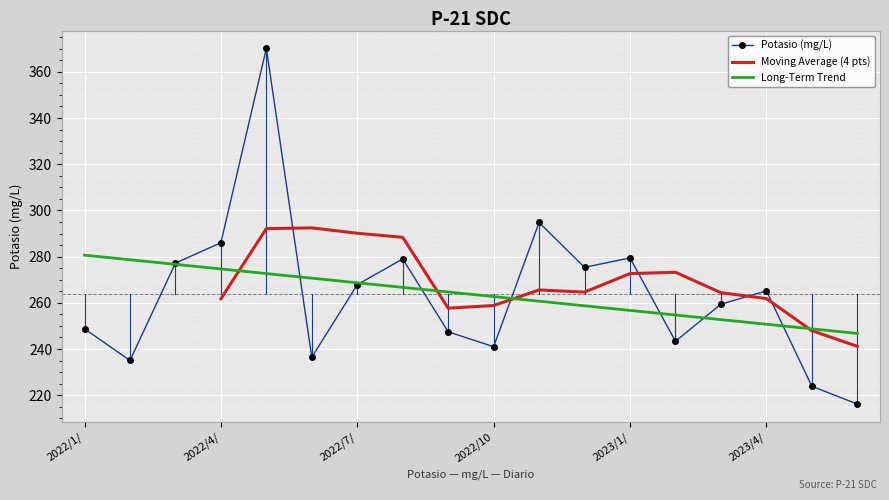

What is the change in value from 2022/5/25 to 2022/9/28?

-122.7